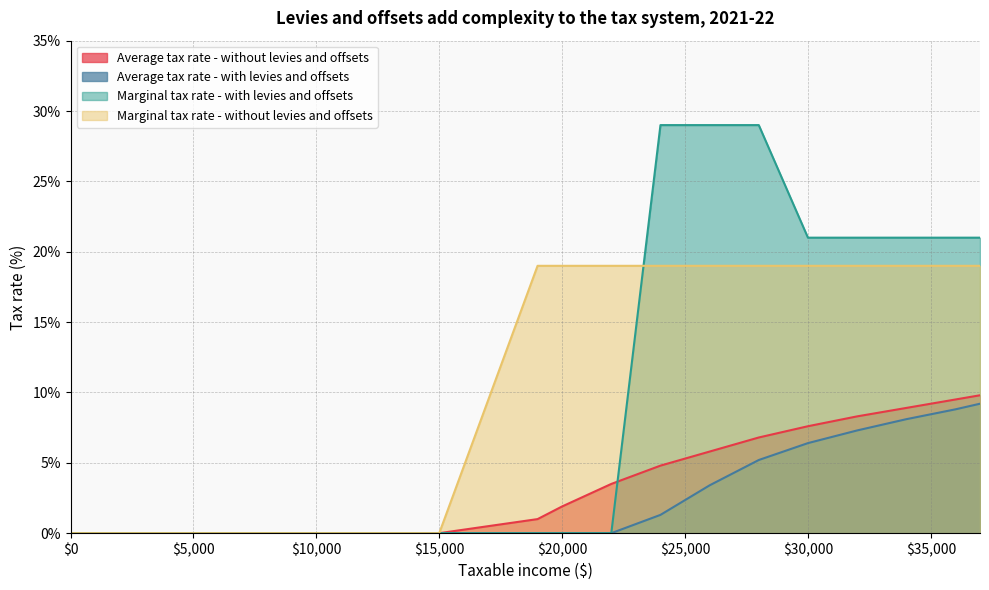

How many data points in Average tax rate - without levies and offsets are above 4?

8